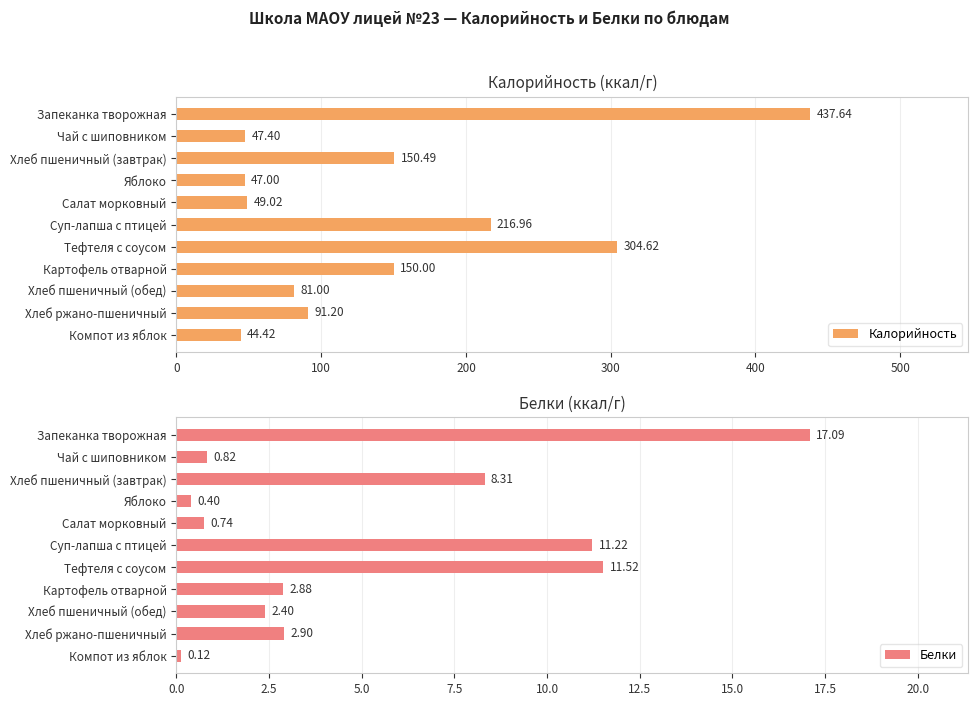

Reading left to right, transcribe all the data shown in this chart.

Калорийность: 437.6	47.4	150.5	47.0	49.0	217.0	304.6	150.0	81.0	91.2	44.4
Белки: 17.1	0.8	8.3	0.4	0.7	11.2	11.5	2.9	2.4	2.9	0.1